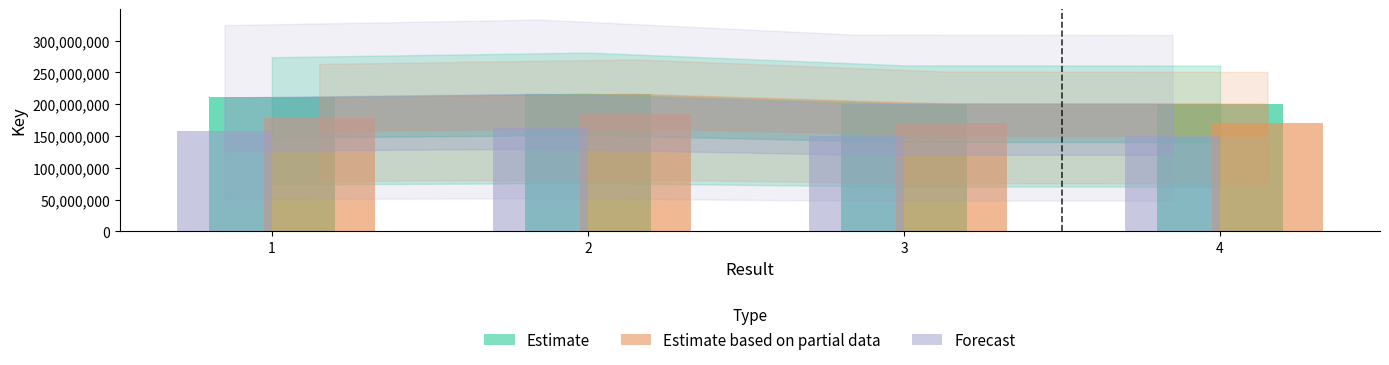

True or false: Forecast has a value of 62327335.8 at 1.

False